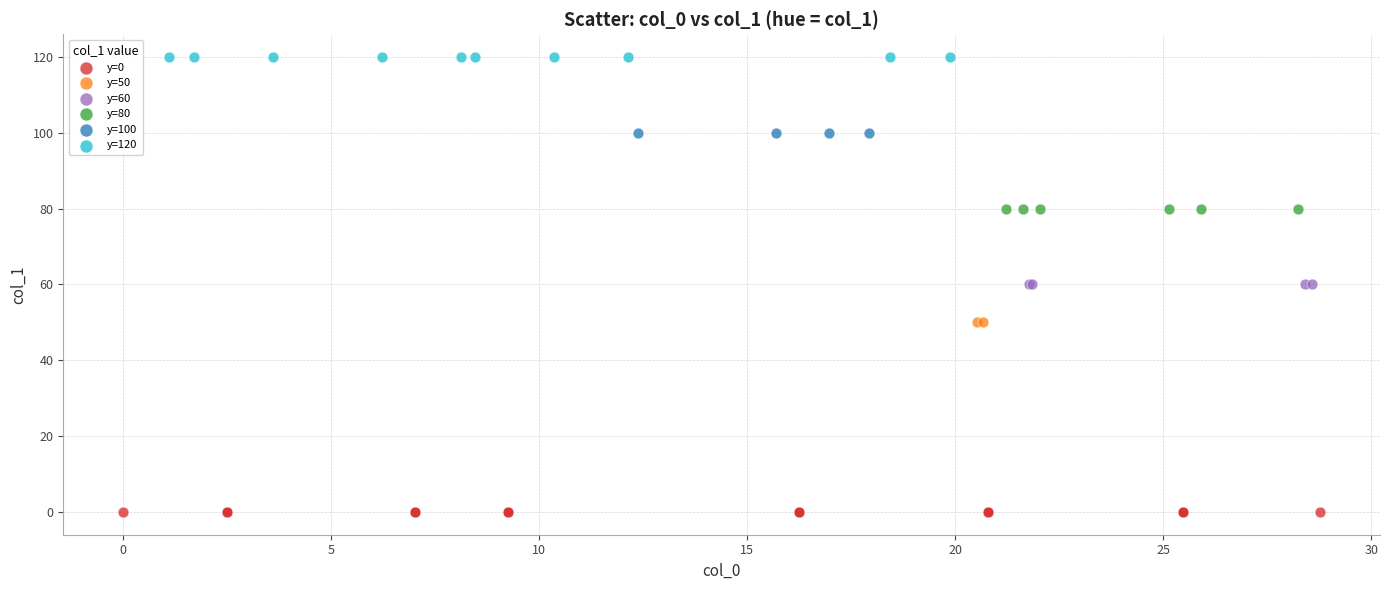

What are all the series names shown in the legend?

y=0, y=50, y=60, y=80, y=100, y=120